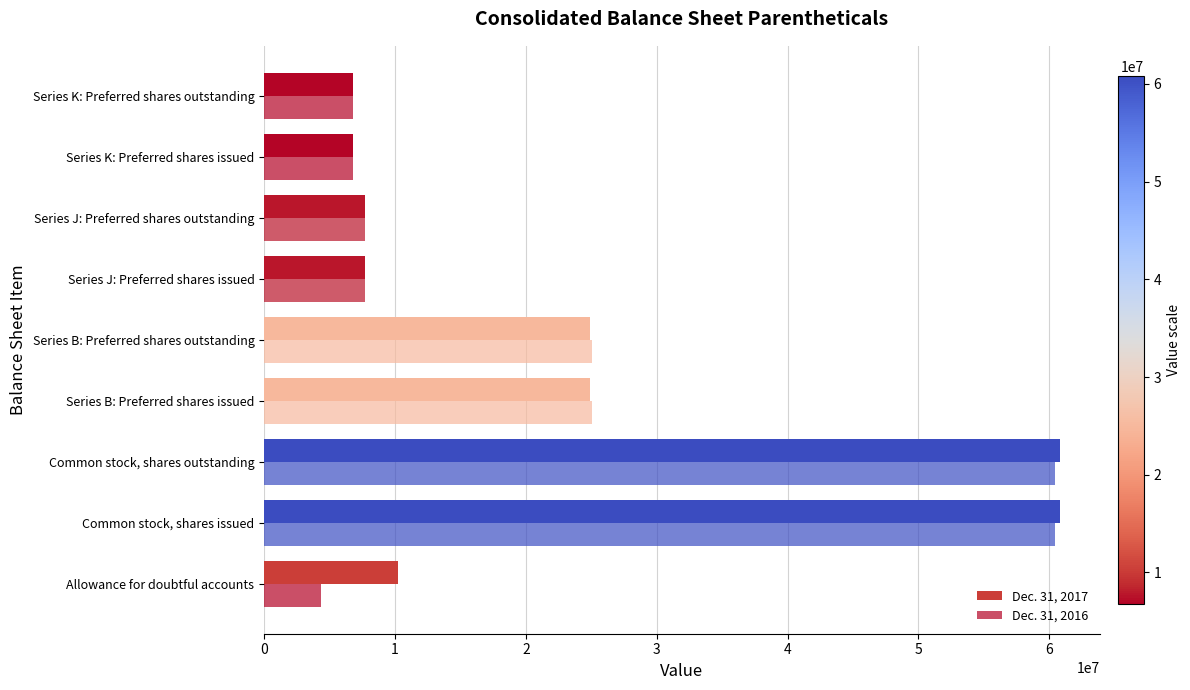

What is the difference between the maximum and second lowest values in the Dec. 31, 2016 series?

53630613